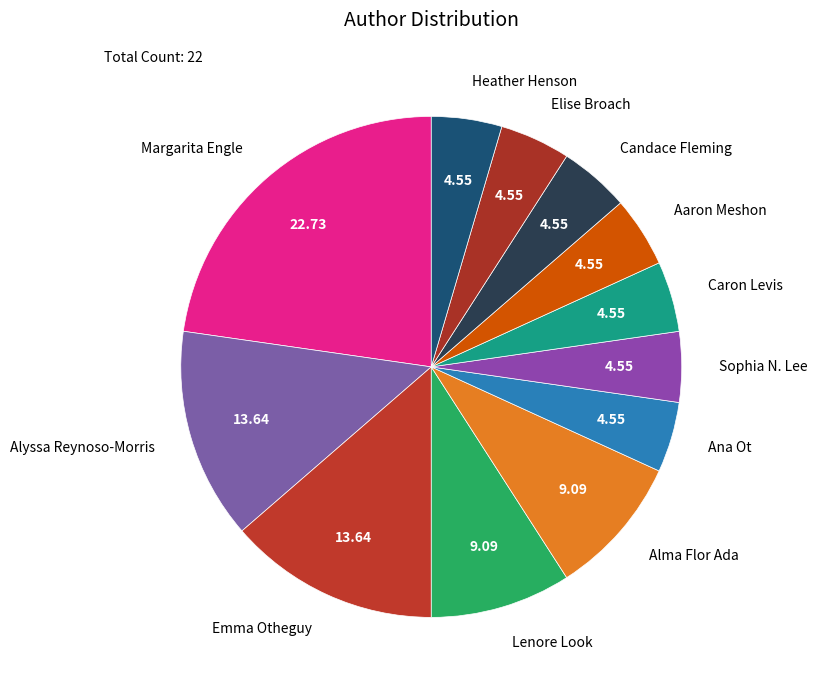

The Lenore Look slice represents 16% of the pie. True or false?

False